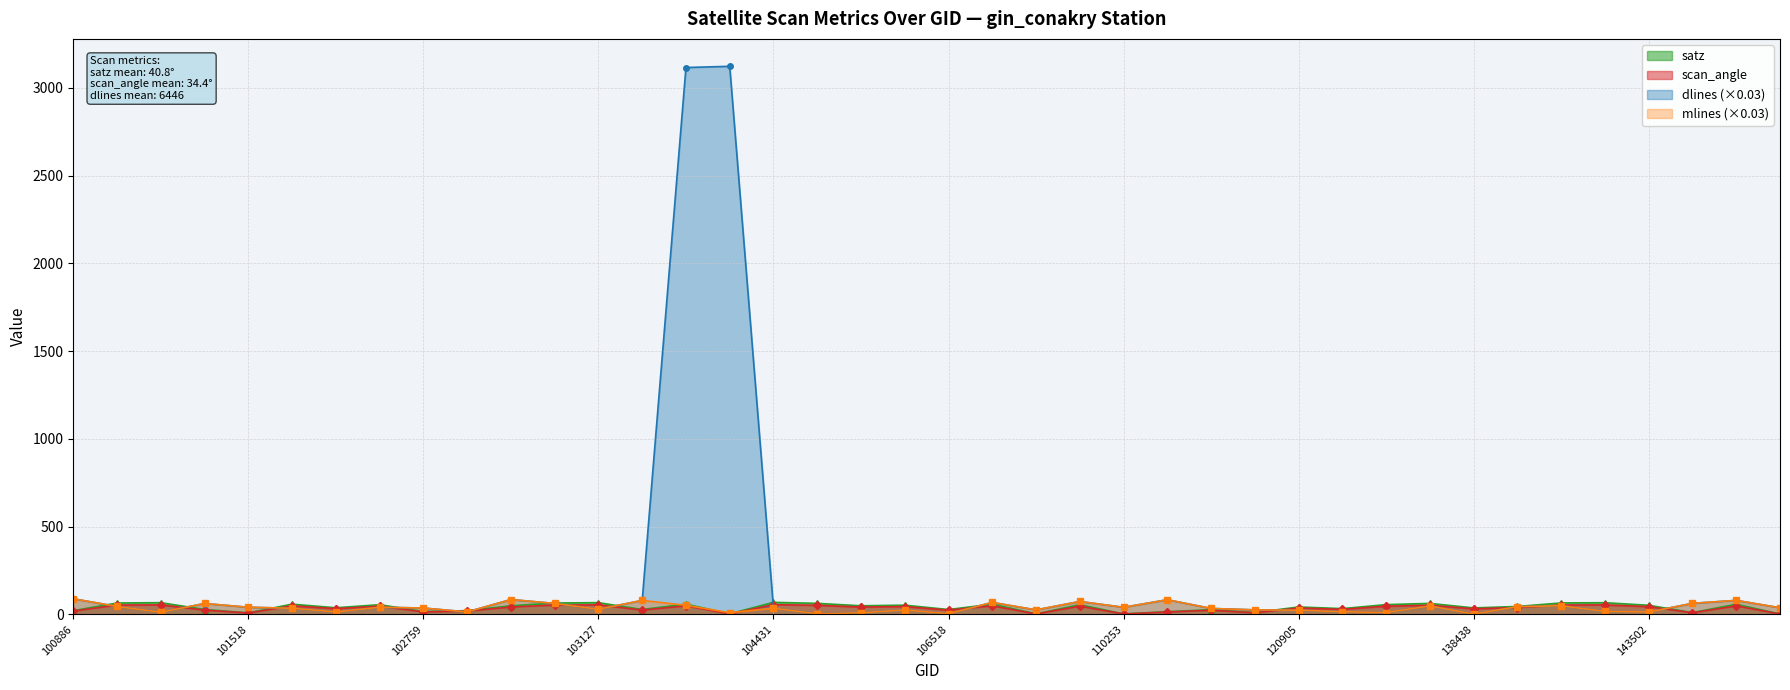

What is the minimum value for mlines?

1.8